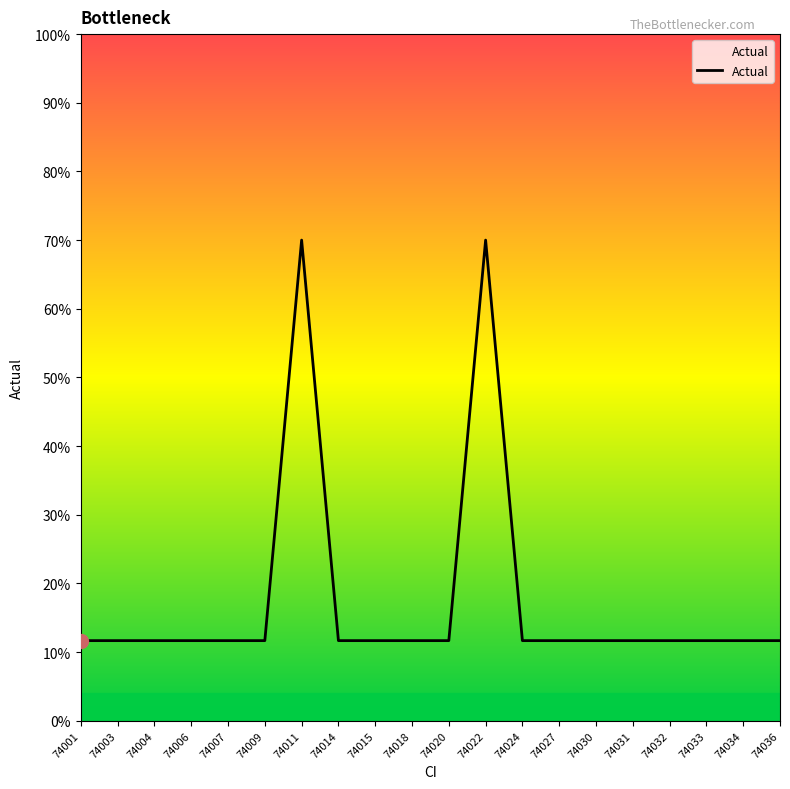

What is the difference between the maximum and minimum values?

58.3